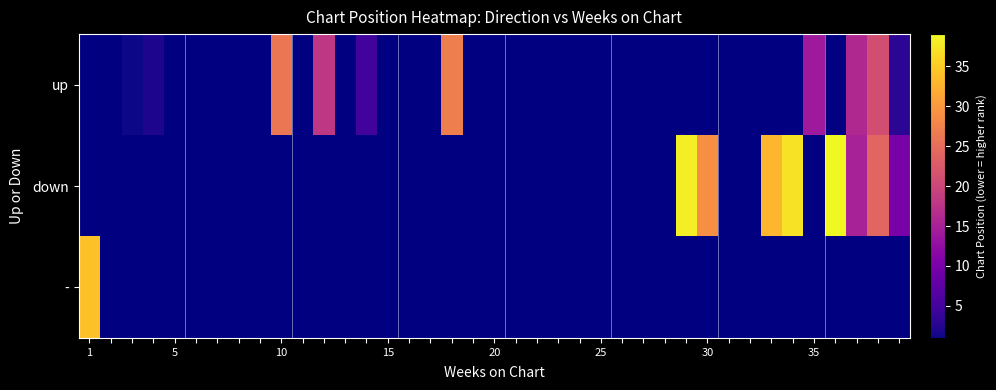

How many data points does each series have?

39